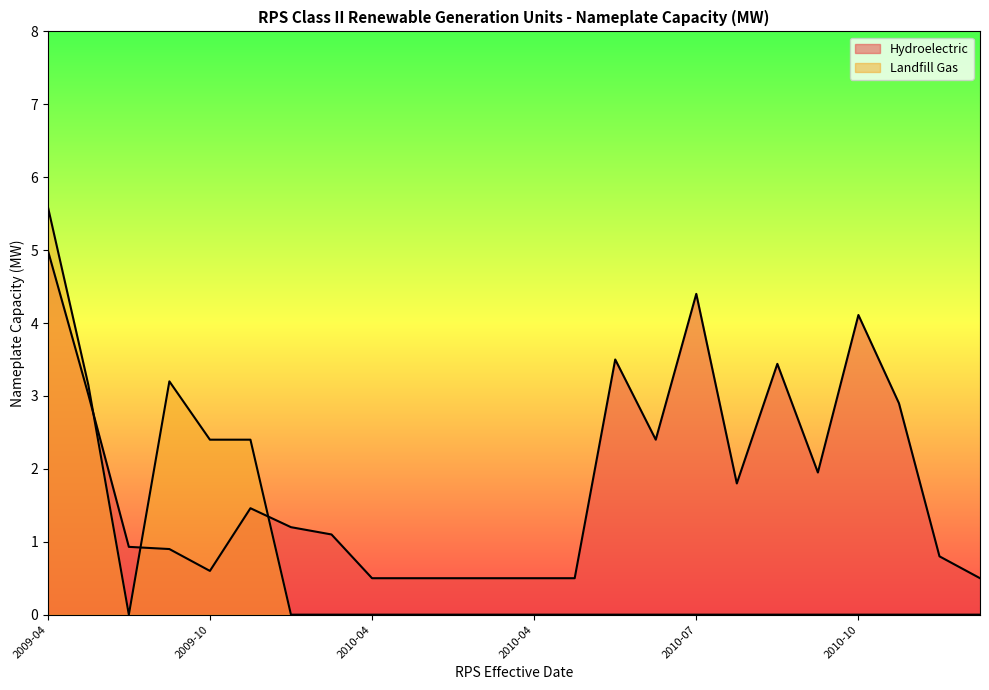

What is the total value across all series at 2010-04?

1.1